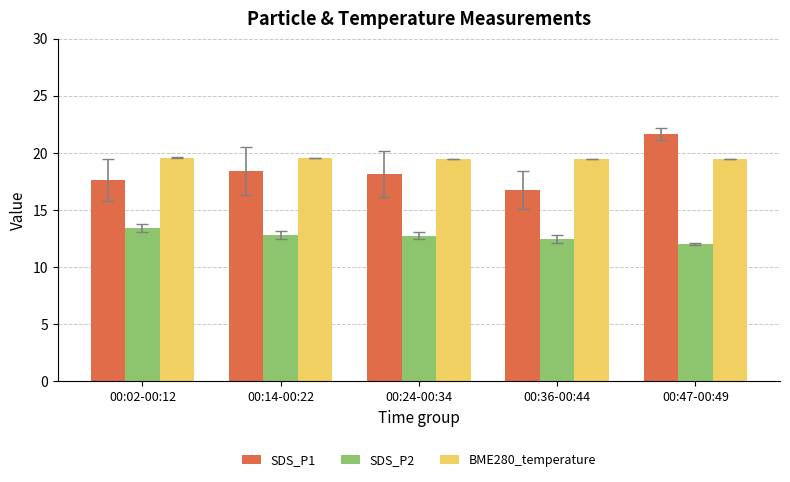

How many bars are there in total?

15